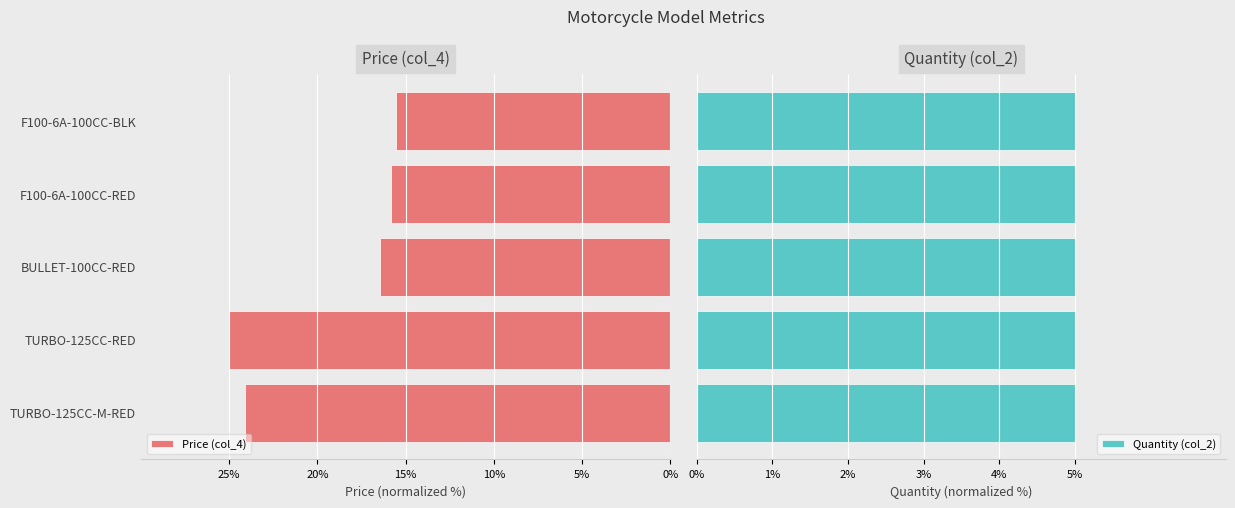

Which category has the highest value in the Price (col_4) series?

TURBO-125CC-RED